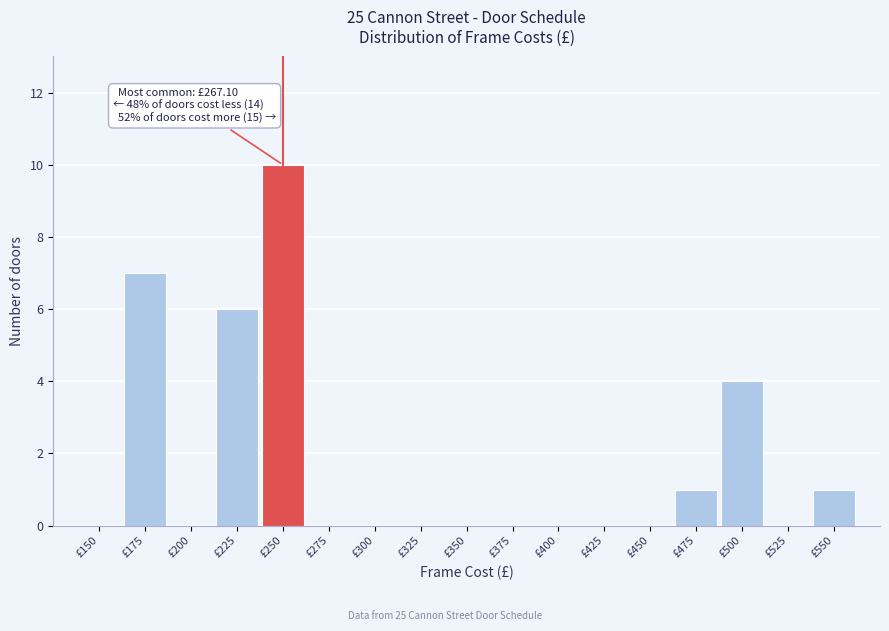

Reading left to right, list all the values displayed in this chart.

£150=0	£175=7	£200=0	£225=6	£250=10	£275=0	£300=0	£325=0	£350=0	£375=0	£400=0	£425=0	£450=0	£475=1	£500=4	£525=0	£550=1